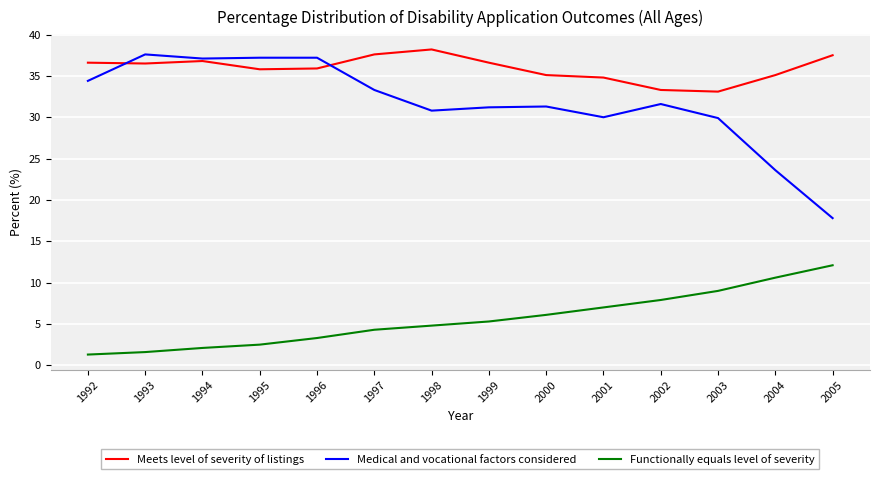

Is it true that Functionally equals level of severity equals 1.3 at 1992?

True